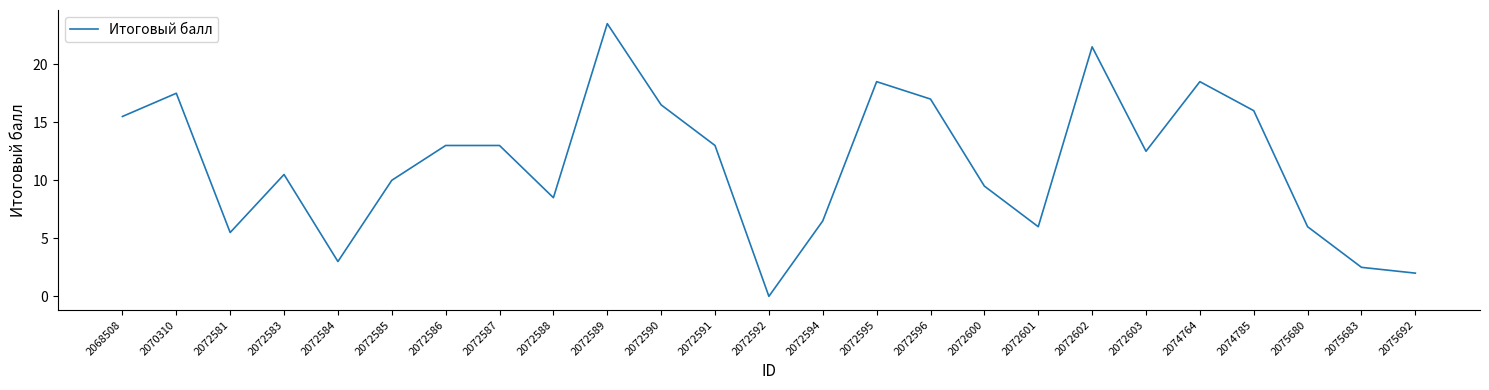

At which label does the data first exceed 12?

2068508